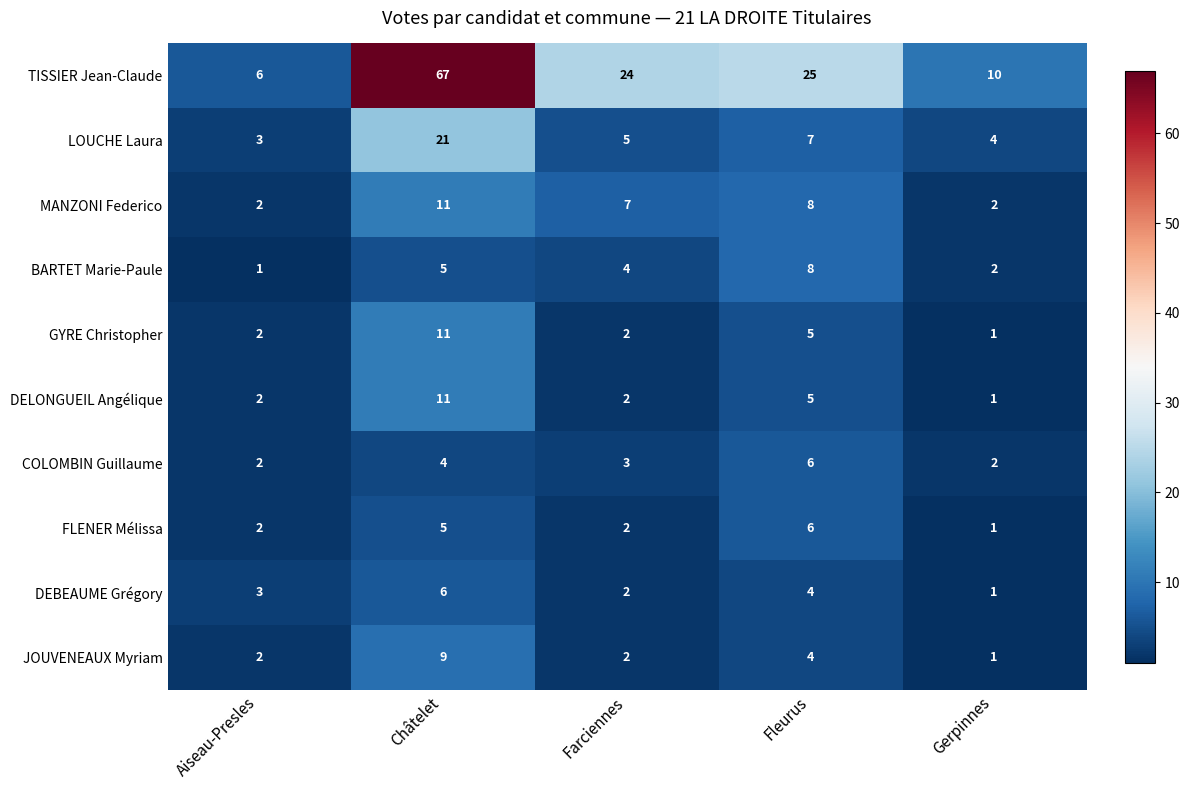

List the labels in order of BARTET Marie-Paule value, smallest first.

Aiseau-Presles, Gerpinnes, Farciennes, Châtelet, Fleurus